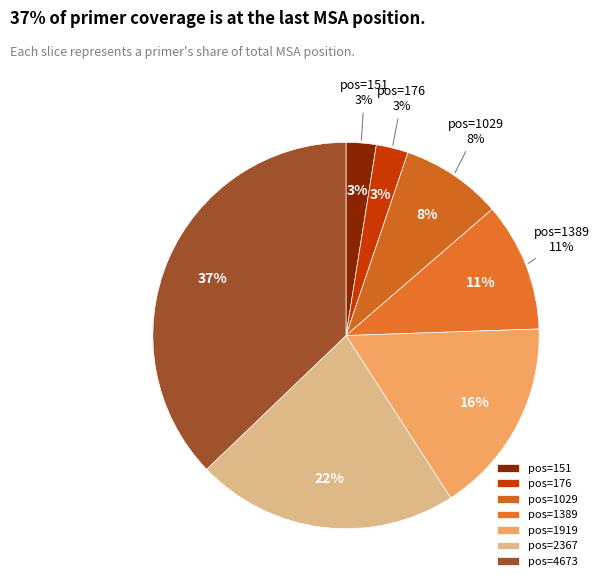

Which slice is the smallest?

151